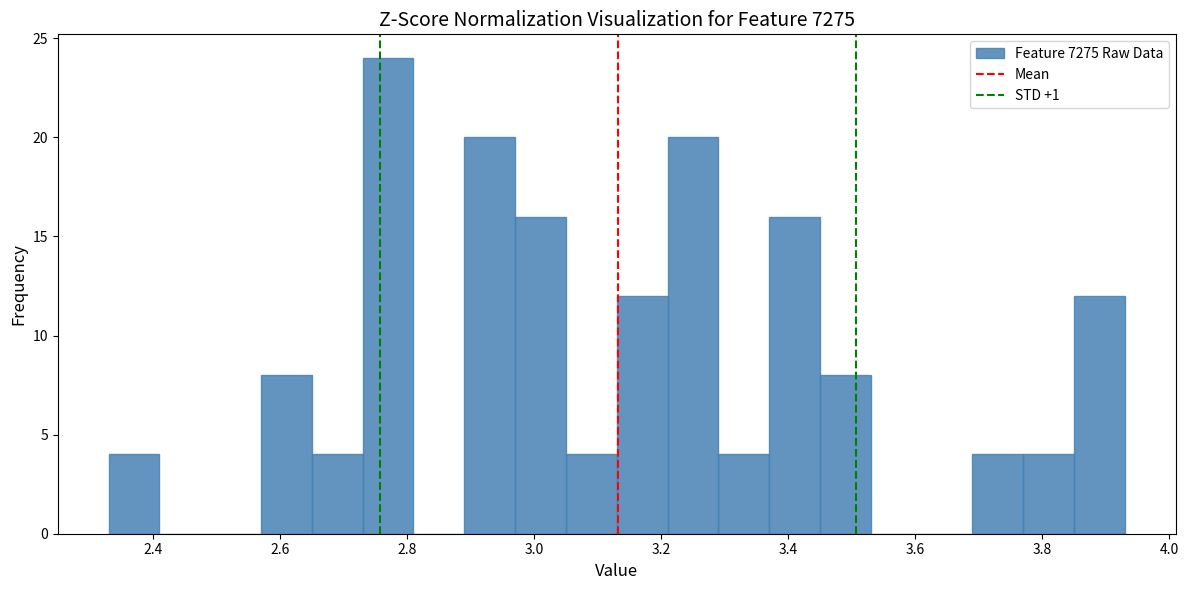

Over which range of the x-axis is the bar tallest?

2.73 to 2.81